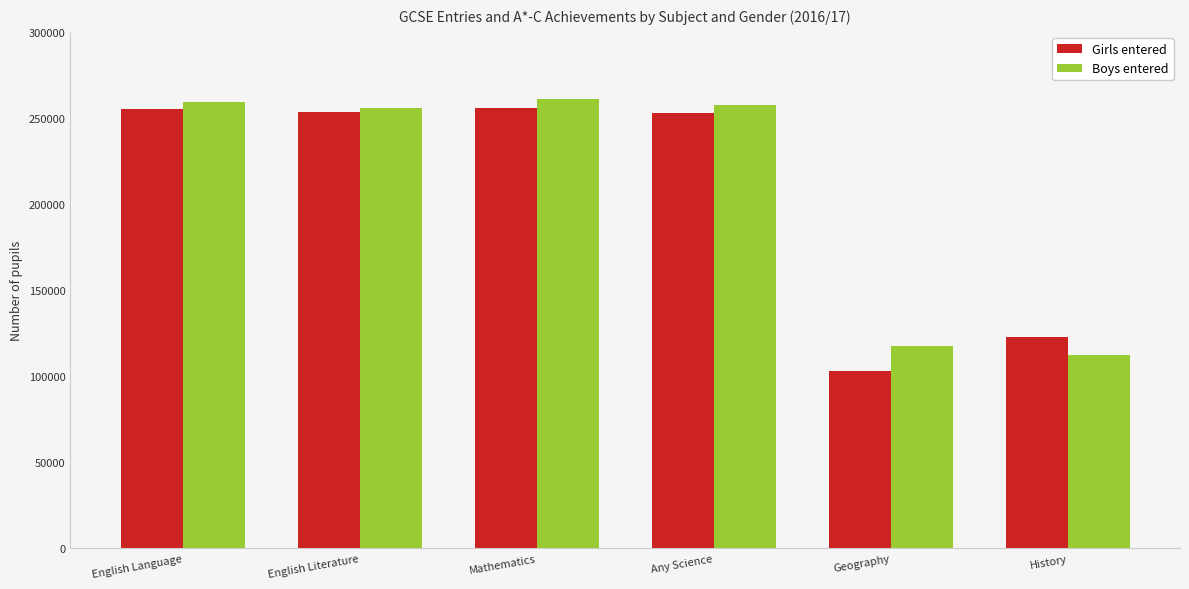

What is the label of the 2nd bar from the right?

Geography